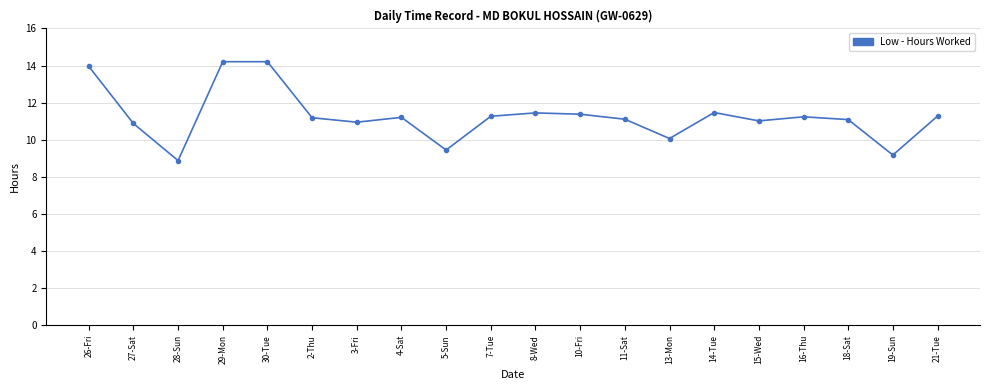

Between 7-Tue and 19-Sun, which is larger?

7-Tue